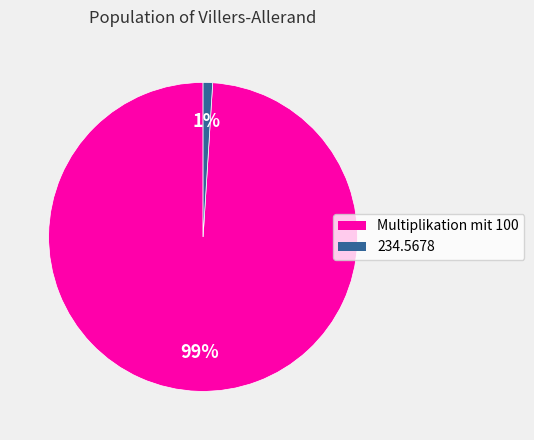

To the nearest percent, what is the average slice percentage?

50%